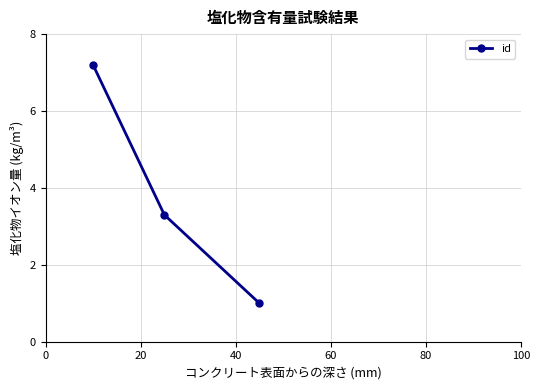

How many data points are less than 3?

1